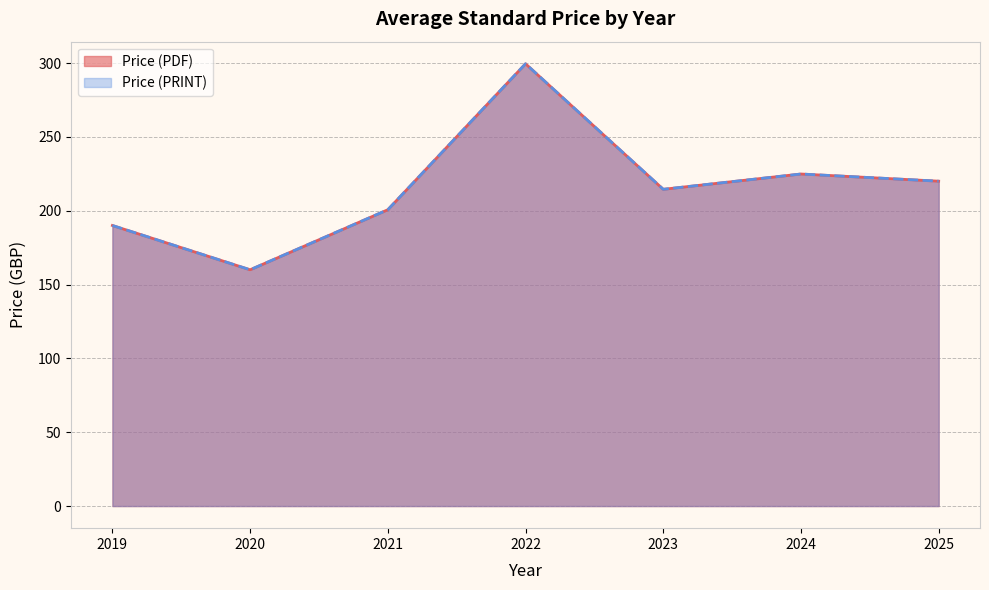

Which series changed the most between 2023 and 2025?

Price (PDF)